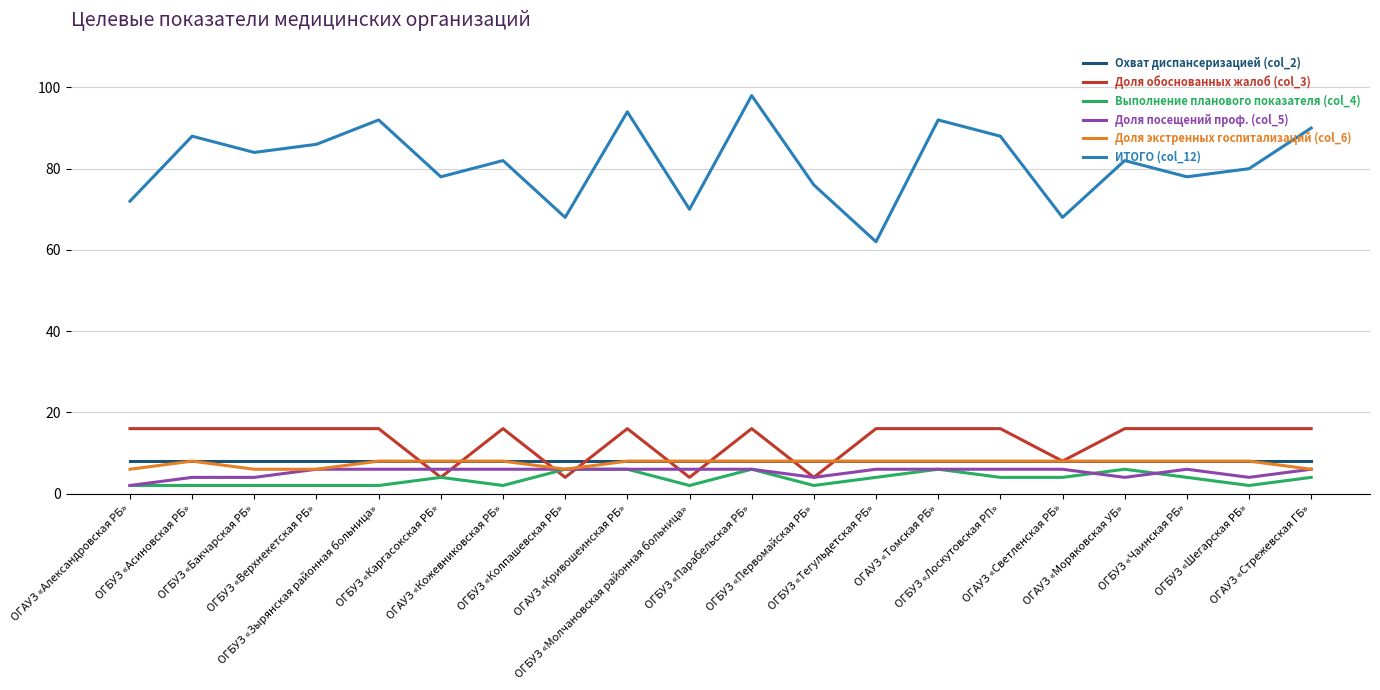

What value does the Охват диспансеризацией (col_2) series have at ОГАУЗ «Стрежевская ГБ»?

8